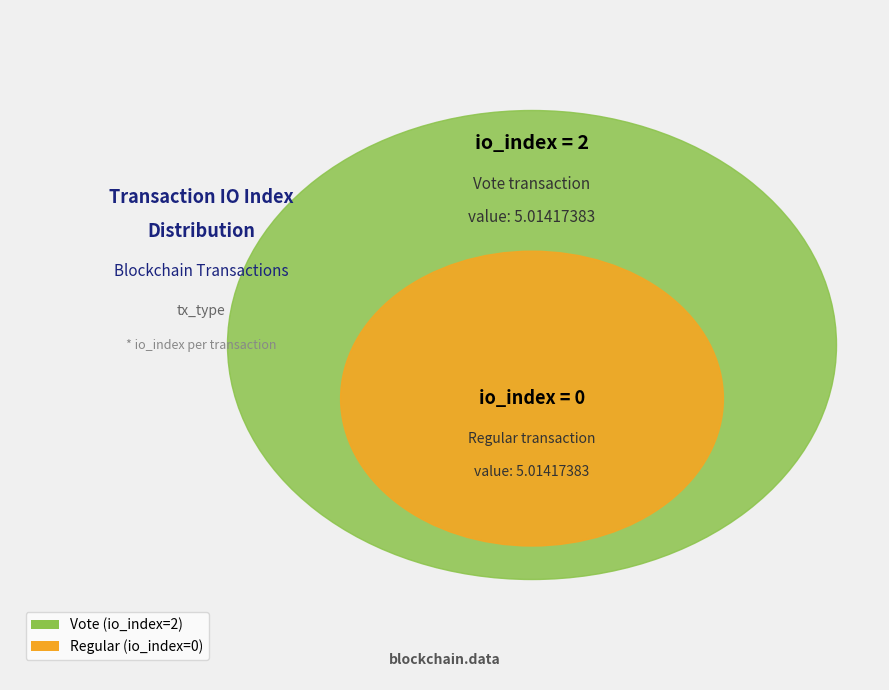

Which has a higher value, Vote or Regular?

Vote